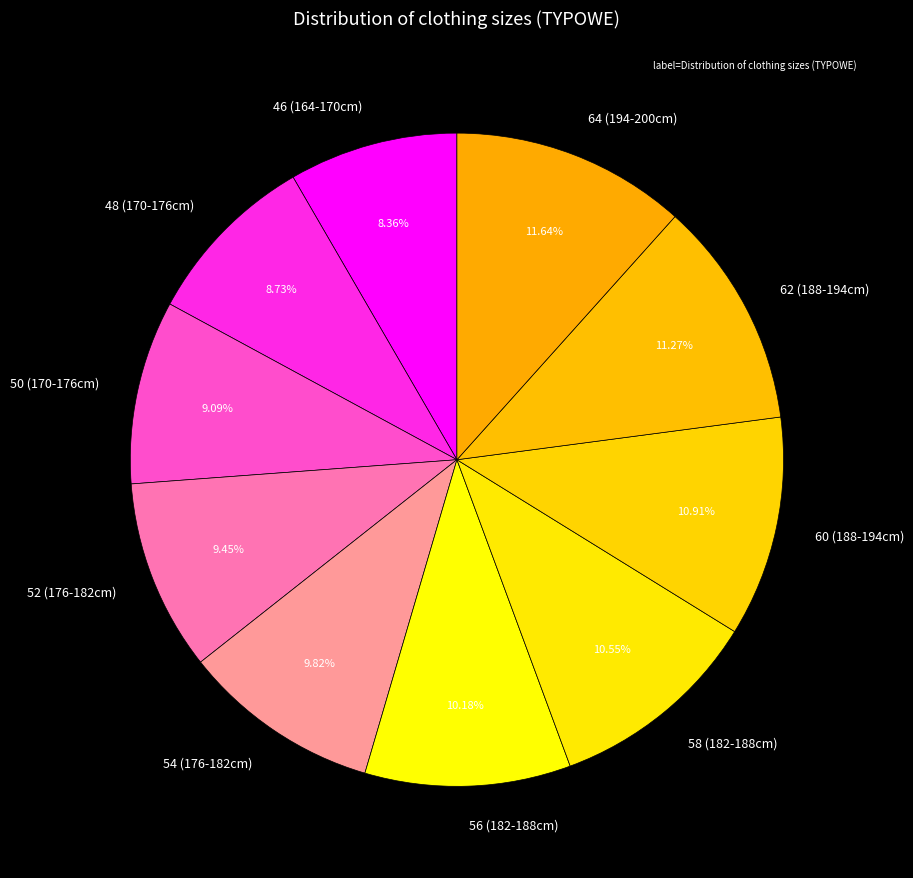

Do 46 (164-170cm) and 62 (188-194cm) together represent more than half of the pie?

No